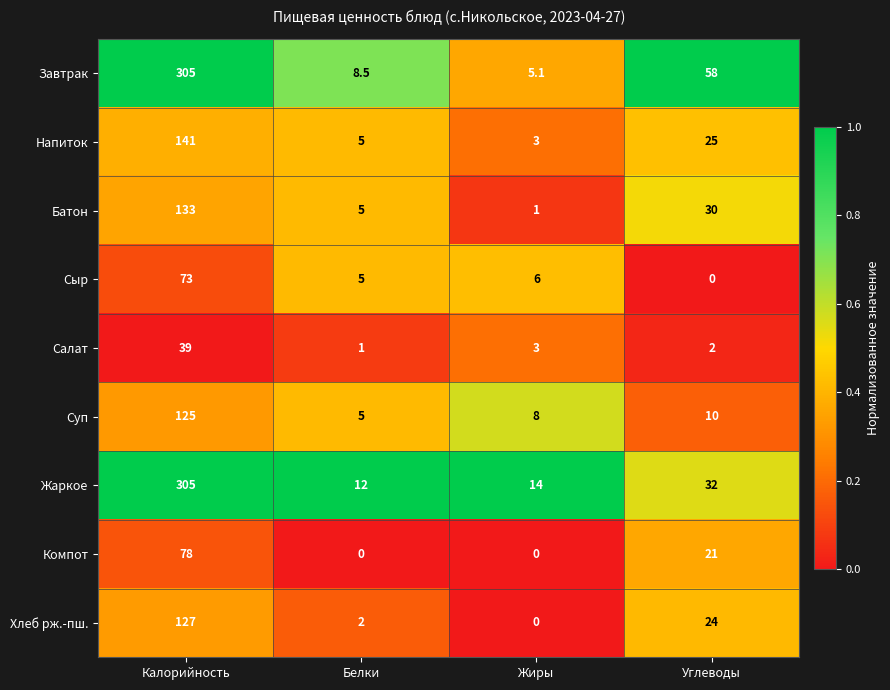

What is the total value across all series at Белки?

43.5